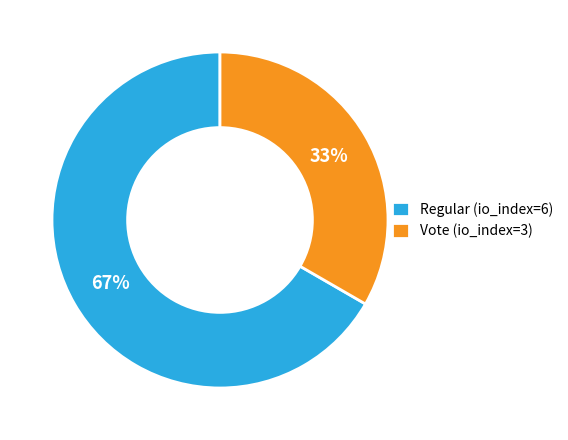

To the nearest percent, what percentage of the pie is Regular (io_index=6)?

67%